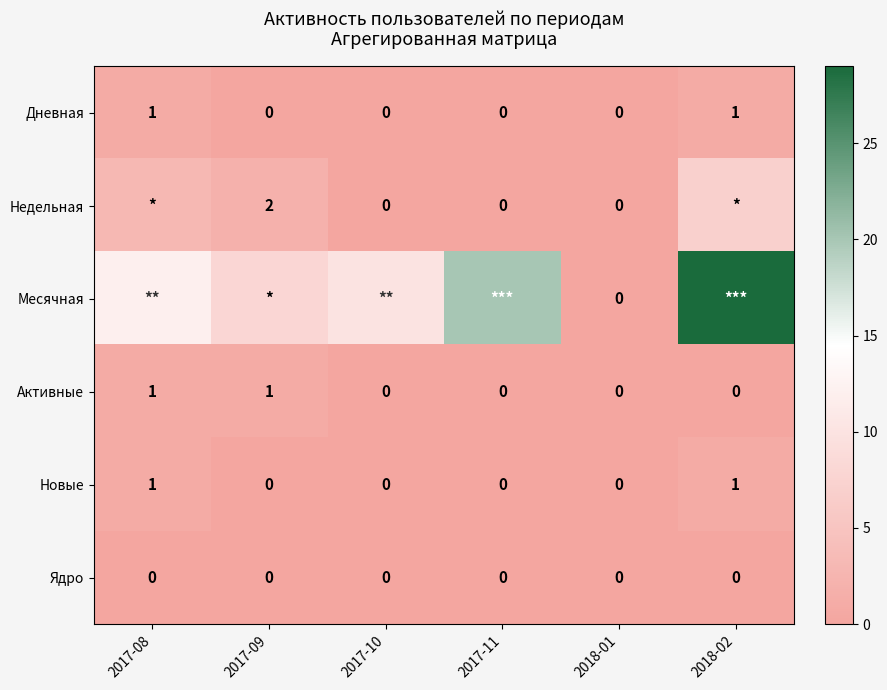

Count the Новые values in the range 0 to 1.

6